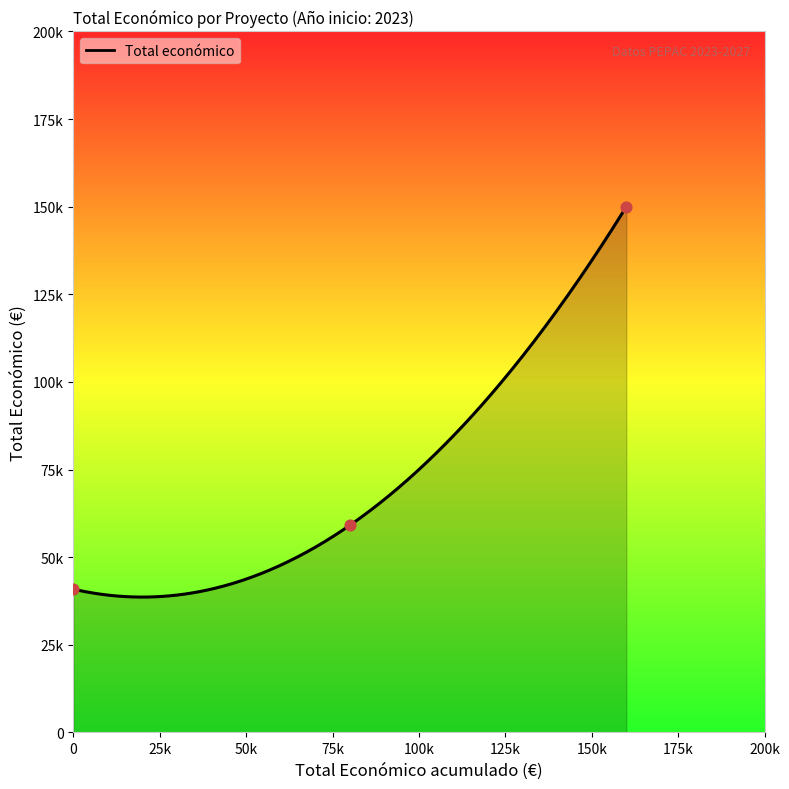

Between 2023 (DIAGNOSCORD) and 2023 (Digitalització), which is larger?

2023 (Digitalització)